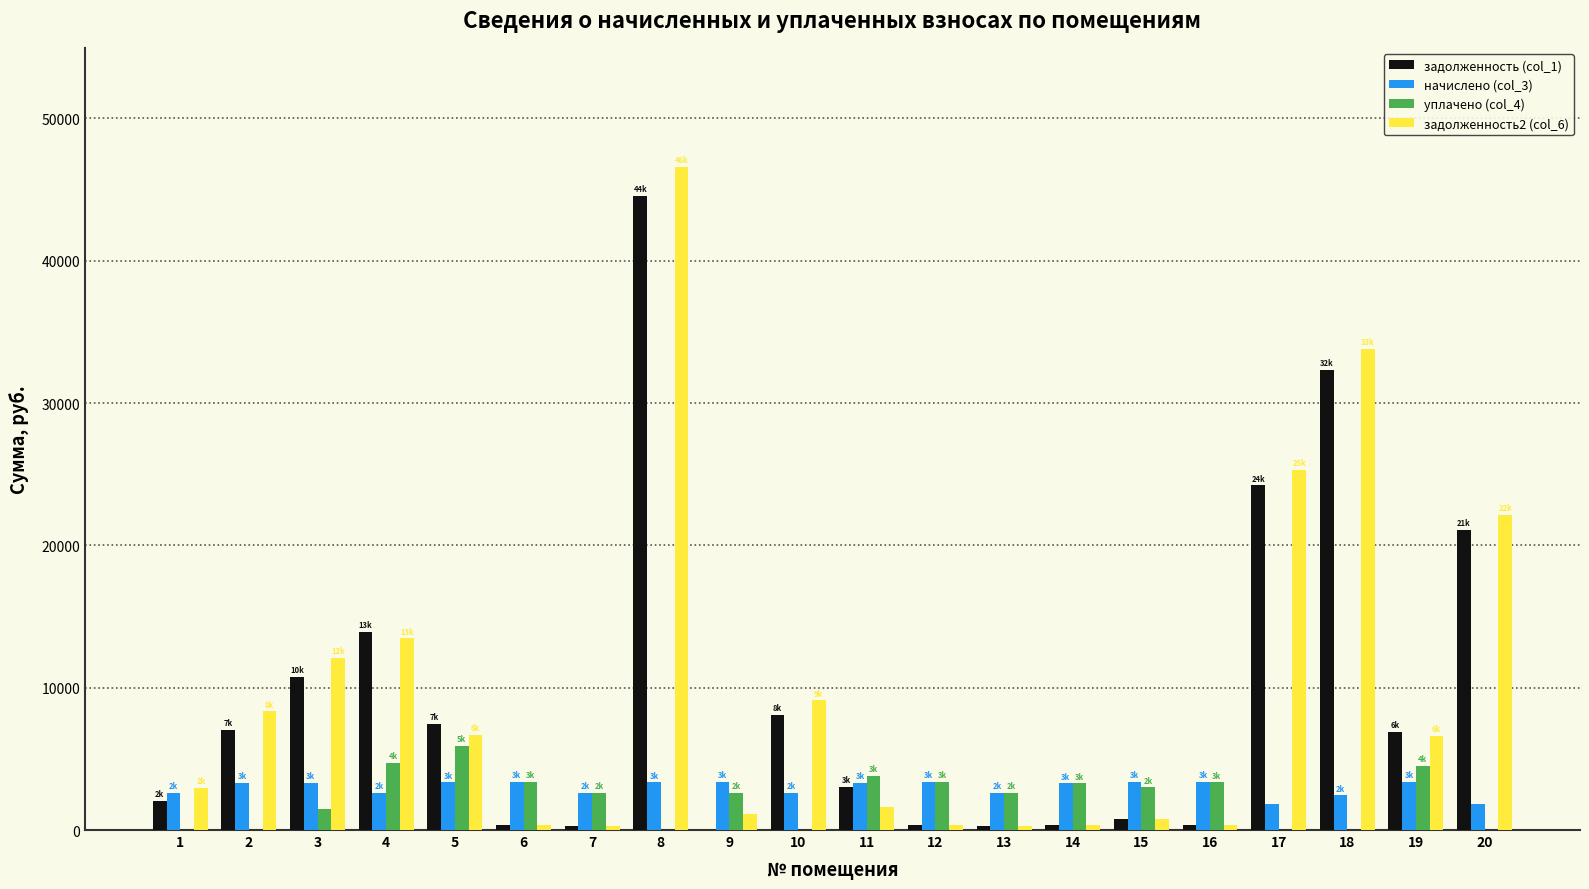

Is the value of задолженность2 (col_6) at 4 greater than the value of уплачено (col_4) at 18?

Yes